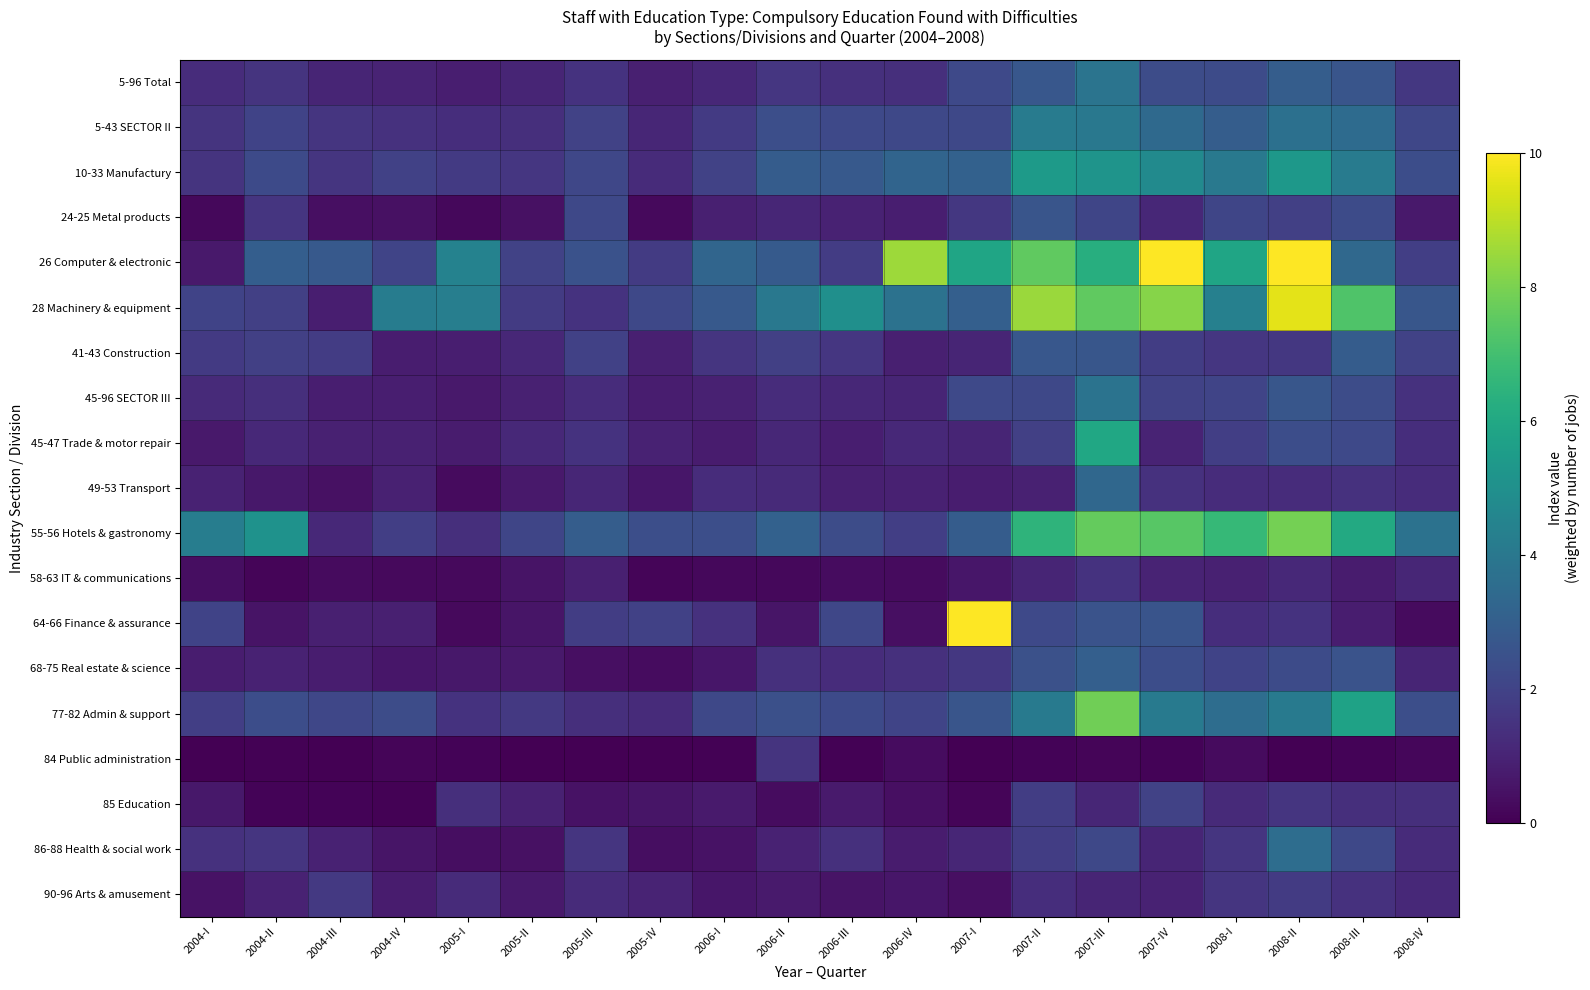

Reading left to right, extract all data points from this chart.

5-96 Total: 2004-I=1.3	2004-II=1.5	2004-III=1.0	2004-IV=1.0	2005-I=0.9	2005-II=1.0	2005-III=1.5	2005-IV=0.9	2006-I=1.1	2006-II=1.6	2006-III=1.4	2006-IV=1.3	2007-I=2.2	2007-II=2.7	2007-III=3.8	2007-IV=2.3	2008-I=2.3	2008-II=2.9	2008-III=2.6	2008-IV=1.6
5-43 SECTOR II: 2004-I=1.5	2004-II=2.0	2004-III=1.6	2004-IV=1.4	2005-I=1.3	2005-II=1.4	2005-III=2.0	2005-IV=1.1	2006-I=1.7	2006-II=2.4	2006-III=2.2	2006-IV=2.2	2007-I=2.2	2007-II=4.1	2007-III=4.0	2007-IV=3.4	2008-I=3.0	2008-II=3.7	2008-III=3.5	2008-IV=2.1
10-33 Manufactury: 2004-I=1.5	2004-II=2.2	2004-III=1.5	2004-IV=1.9	2005-I=1.7	2005-II=1.6	2005-III=2.1	2005-IV=1.2	2006-I=2.0	2006-II=2.9	2006-III=2.8	2006-IV=3.2	2007-I=3.1	2007-II=5.4	2007-III=5.2	2007-IV=4.8	2008-I=4.0	2008-II=5.3	2008-III=4.2	2008-IV=2.4
24-25 Metal products: 2004-I=0.2	2004-II=1.5	2004-III=0.4	2004-IV=0.4	2005-I=0.2	2005-II=0.4	2005-III=2.2	2005-IV=0.3	2006-I=0.9	2006-II=1.1	2006-III=1.0	2006-IV=0.8	2007-I=1.6	2007-II=2.6	2007-III=2.1	2007-IV=1.1	2008-I=2.1	2008-II=1.9	2008-III=2.3	2008-IV=0.7
26 Computer & electronic: 2004-I=0.7	2004-II=3.0	2004-III=2.8	2004-IV=2.0	2005-I=4.4	2005-II=2.0	2005-III=2.5	2005-IV=1.7	2006-I=3.3	2006-II=2.8	2006-III=1.8	2006-IV=8.5	2007-I=5.9	2007-II=7.6	2007-III=6.3	2007-IV=10.9	2008-I=5.9	2008-II=10.1	2008-III=3.4	2008-IV=1.9
28 Machinery & equipment: 2004-I=2.0	2004-II=1.9	2004-III=0.8	2004-IV=4.2	2005-I=4.3	2005-II=1.7	2005-III=1.5	2005-IV=2.2	2006-I=2.8	2006-II=4.0	2006-III=5.0	2006-IV=3.8	2007-I=3.0	2007-II=8.5	2007-III=7.5	2007-IV=8.2	2008-I=4.3	2008-II=9.6	2008-III=7.2	2008-IV=2.7
41-43 Construction: 2004-I=1.7	2004-II=1.9	2004-III=1.8	2004-IV=0.8	2005-I=0.8	2005-II=1.1	2005-III=1.9	2005-IV=0.9	2006-I=1.6	2006-II=1.9	2006-III=1.6	2006-IV=0.9	2007-I=1.0	2007-II=2.7	2007-III=2.7	2007-IV=1.8	2008-I=1.6	2008-II=1.6	2008-III=2.9	2008-IV=2.0
45-96 SECTOR III: 2004-I=1.2	2004-II=1.3	2004-III=0.8	2004-IV=0.8	2005-I=0.7	2005-II=0.9	2005-III=1.3	2005-IV=0.8	2006-I=0.9	2006-II=1.3	2006-III=1.1	2006-IV=1.0	2007-I=2.2	2007-II=2.2	2007-III=3.8	2007-IV=2.0	2008-I=2.1	2008-II=2.7	2008-III=2.3	2008-IV=1.4
45-47 Trade & motor repair: 2004-I=0.7	2004-II=1.1	2004-III=0.9	2004-IV=0.9	2005-I=0.8	2005-II=1.2	2005-III=1.4	2005-IV=1.0	2006-I=0.8	2006-II=1.1	2006-III=0.9	2006-IV=1.2	2007-I=1.1	2007-II=1.9	2007-III=5.9	2007-IV=1.0	2008-I=1.9	2008-II=2.4	2008-III=2.2	2008-IV=1.3
49-53 Transport: 2004-I=1.0	2004-II=0.6	2004-III=0.5	2004-IV=0.9	2005-I=0.3	2005-II=0.7	2005-III=1.1	2005-IV=0.6	2006-I=1.3	2006-II=1.2	2006-III=0.9	2006-IV=0.9	2007-I=0.8	2007-II=0.9	2007-III=3.3	2007-IV=1.4	2008-I=1.3	2008-II=1.3	2008-III=1.4	2008-IV=1.3
55-56 Hotels & gastronomy: 2004-I=4.2	2004-II=5.1	2004-III=1.2	2004-IV=1.9	2005-I=1.3	2005-II=2.1	2005-III=3.0	2005-IV=2.4	2006-I=2.4	2006-II=3.1	2006-III=2.3	2006-IV=1.9	2007-I=2.9	2007-II=6.5	2007-III=7.6	2007-IV=7.4	2008-I=6.7	2008-II=7.9	2008-III=6.1	2008-IV=3.8
58-63 IT & communications: 2004-I=0.4	2004-II=0.1	2004-III=0.3	2004-IV=0.3	2005-I=0.3	2005-II=0.5	2005-III=0.9	2005-IV=0.2	2006-I=0.2	2006-II=0.2	2006-III=0.3	2006-IV=0.3	2007-I=0.6	2007-II=1.0	2007-III=1.5	2007-IV=1.0	2008-I=0.9	2008-II=1.2	2008-III=0.7	2008-IV=1.1
64-66 Finance & assurance: 2004-I=2.0	2004-II=0.5	2004-III=0.9	2004-IV=0.9	2005-I=0.2	2005-II=0.6	2005-III=1.8	2005-IV=1.9	2006-I=1.4	2006-II=0.6	2006-III=2.1	2006-IV=0.4	2007-I=33.1	2007-II=2.2	2007-III=2.6	2007-IV=2.6	2008-I=1.3	2008-II=1.5	2008-III=0.8	2008-IV=0.3
68-75 Real estate & science: 2004-I=0.8	2004-II=0.9	2004-III=0.8	2004-IV=0.6	2005-I=0.6	2005-II=0.7	2005-III=0.4	2005-IV=0.4	2006-I=0.6	2006-II=1.4	2006-III=1.3	2006-IV=1.4	2007-I=1.6	2007-II=2.5	2007-III=3.0	2007-IV=2.4	2008-I=2.0	2008-II=2.3	2008-III=2.5	2008-IV=1.0
77-82 Admin & support: 2004-I=1.9	2004-II=2.4	2004-III=2.1	2004-IV=2.3	2005-I=1.5	2005-II=1.7	2005-III=1.4	2005-IV=1.2	2006-I=2.2	2006-II=2.5	2006-III=2.2	2006-IV=2.0	2007-I=2.6	2007-II=4.1	2007-III=7.8	2007-IV=4.1	2008-I=3.6	2008-II=4.1	2008-III=5.8	2008-IV=2.4
84 Public administration: 2004-I=0.0	2004-II=0.0	2004-III=0.0	2004-IV=0.2	2005-I=0.1	2005-II=0.0	2005-III=0.0	2005-IV=0.0	2006-I=0.1	2006-II=1.5	2006-III=0.1	2006-IV=0.3	2007-I=0.0	2007-II=0.1	2007-III=0.1	2007-IV=0.1	2008-I=0.3	2008-II=0.0	2008-III=0.1	2008-IV=0.2
85 Education: 2004-I=0.6	2004-II=0.1	2004-III=0.1	2004-IV=0.0	2005-I=1.4	2005-II=0.9	2005-III=0.5	2005-IV=0.5	2006-I=0.7	2006-II=0.3	2006-III=0.7	2006-IV=0.4	2007-I=0.1	2007-II=1.8	2007-III=1.1	2007-IV=2.0	2008-I=1.2	2008-II=1.5	2008-III=1.4	2008-IV=1.4
86-88 Health & social work: 2004-I=1.4	2004-II=1.5	2004-III=1.0	2004-IV=0.6	2005-I=0.4	2005-II=0.4	2005-III=1.6	2005-IV=0.4	2006-I=0.5	2006-II=1.0	2006-III=1.4	2006-IV=0.8	2007-I=1.1	2007-II=1.8	2007-III=2.2	2007-IV=1.0	2008-I=1.5	2008-II=3.6	2008-III=2.2	2008-IV=1.2
90-96 Arts & amusement: 2004-I=0.5	2004-II=1.0	2004-III=1.6	2004-IV=0.8	2005-I=1.2	2005-II=0.7	2005-III=1.2	2005-IV=1.0	2006-I=0.6	2006-II=0.7	2006-III=0.5	2006-IV=0.6	2007-I=0.4	2007-II=1.3	2007-III=1.1	2007-IV=1.0	2008-I=1.6	2008-II=1.7	2008-III=1.4	2008-IV=1.2